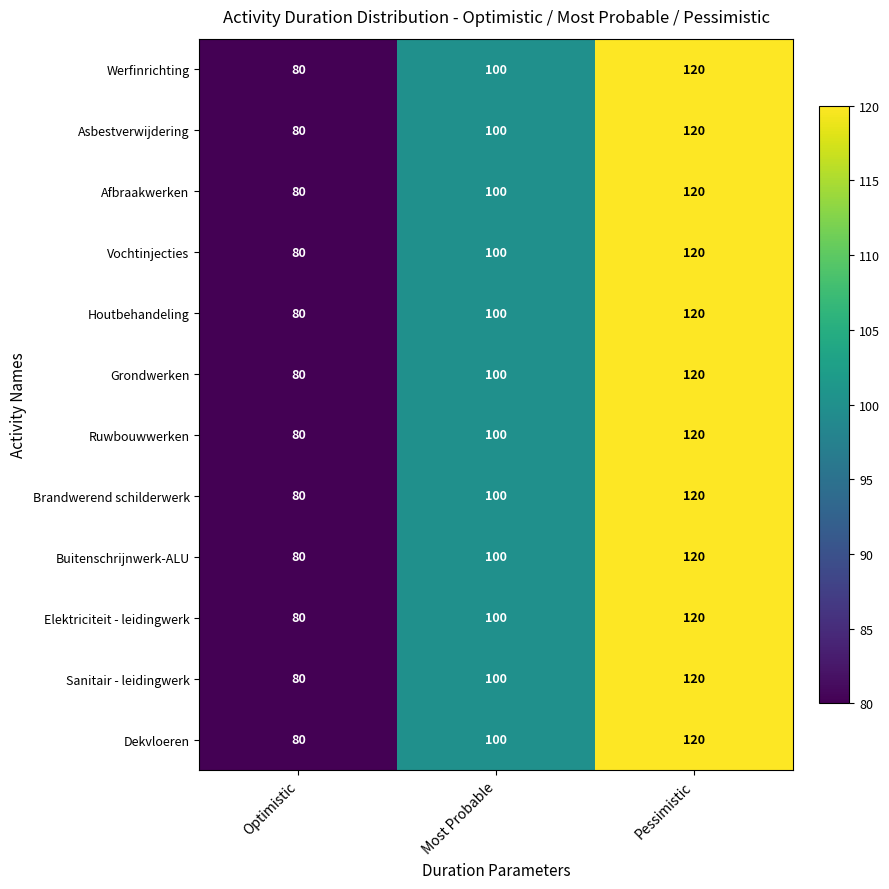

Is it true that Houtbehandeling equals 80 at Optimistic?

True